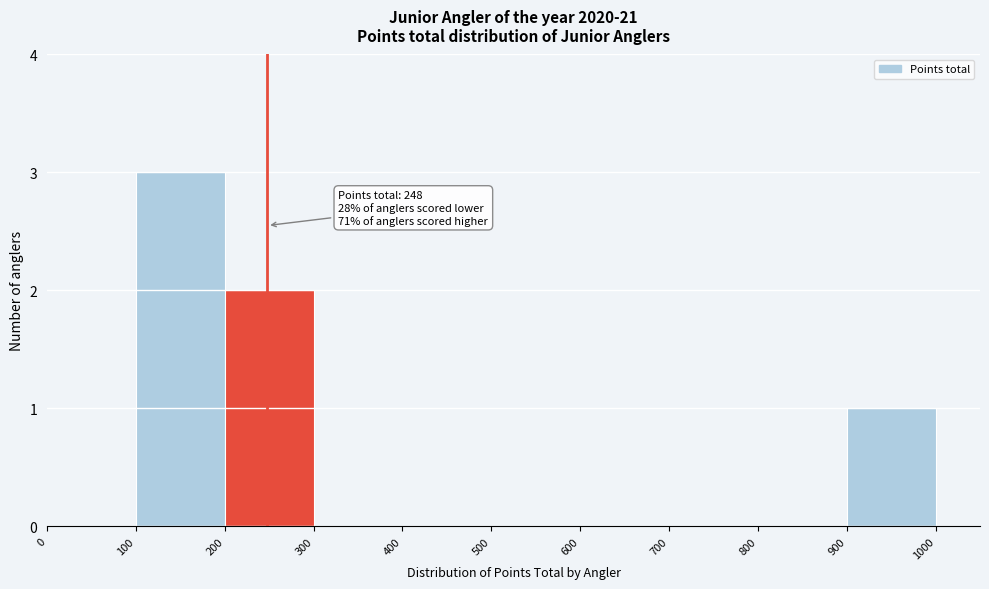

Over which range of the x-axis is the bar tallest?

100 to 200